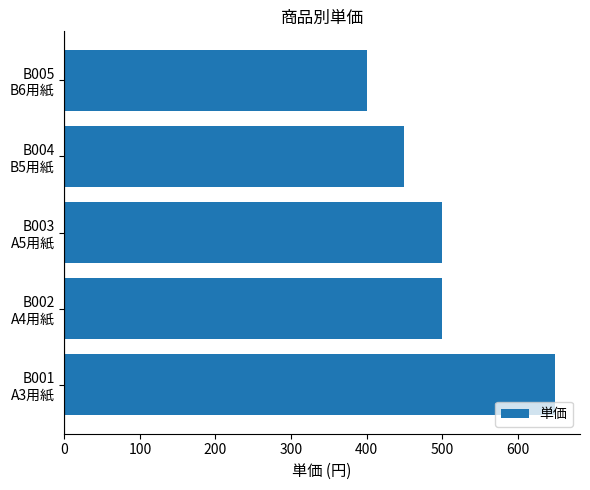

What is the difference between the maximum and second lowest values?

200